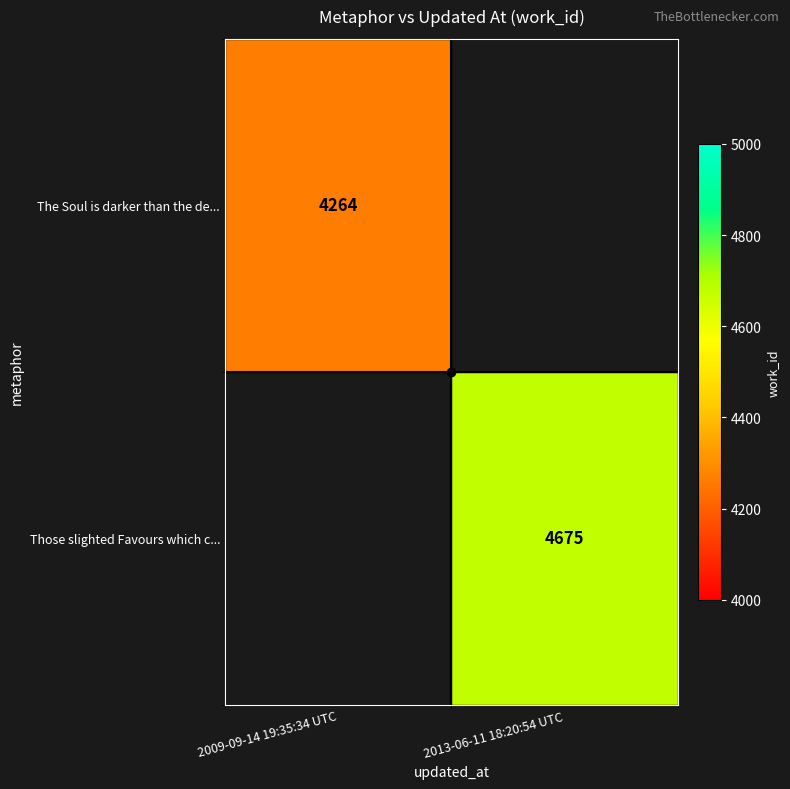

The value of The Soul is darker than the de... at 2009-09-14 19:35:34 UTC is 4264. True or false?

True